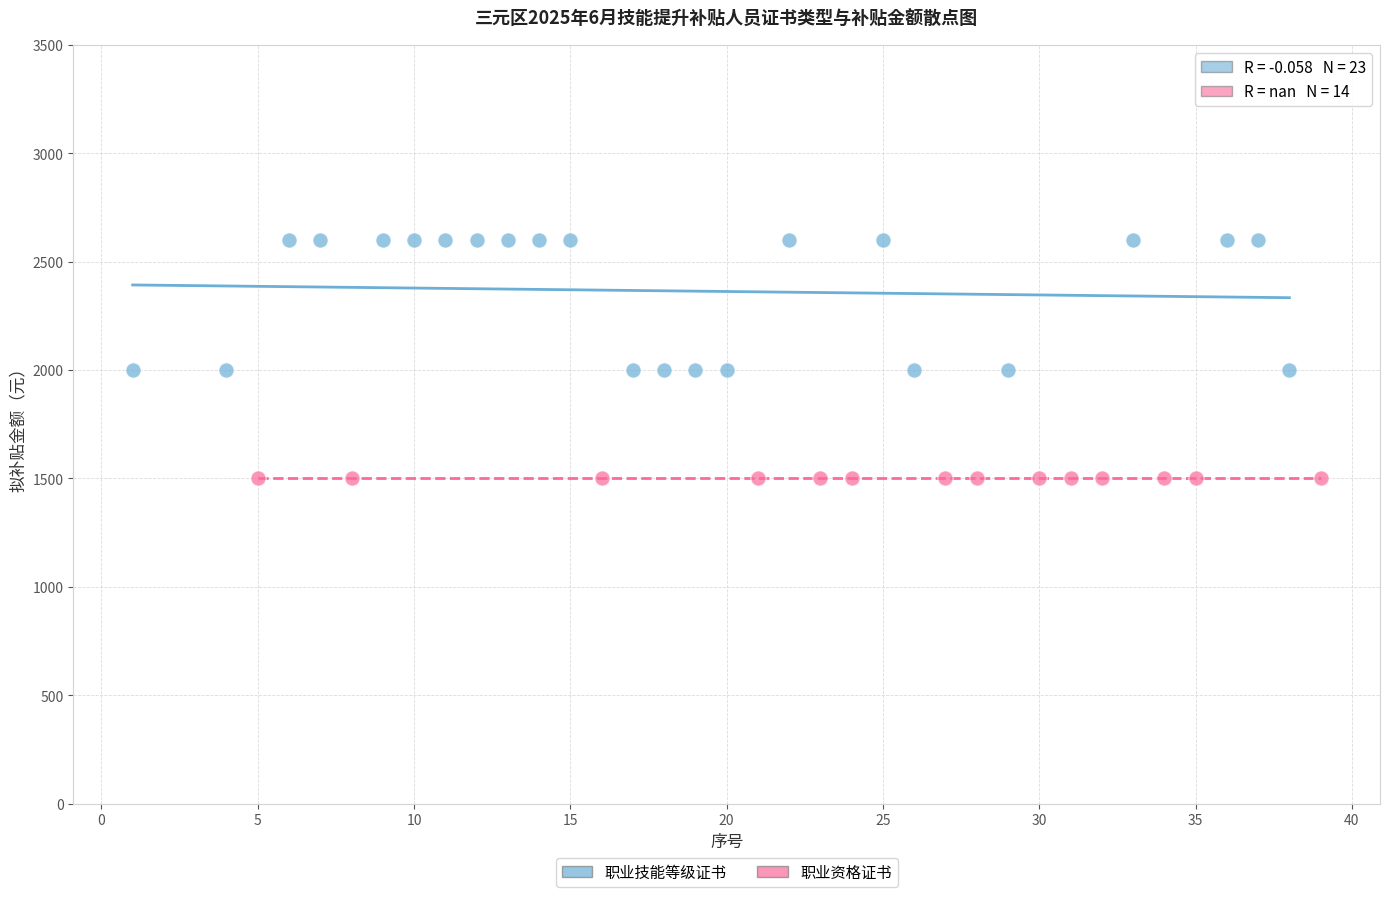

Which series reaches the minimum Y coordinate?

职业资格证书